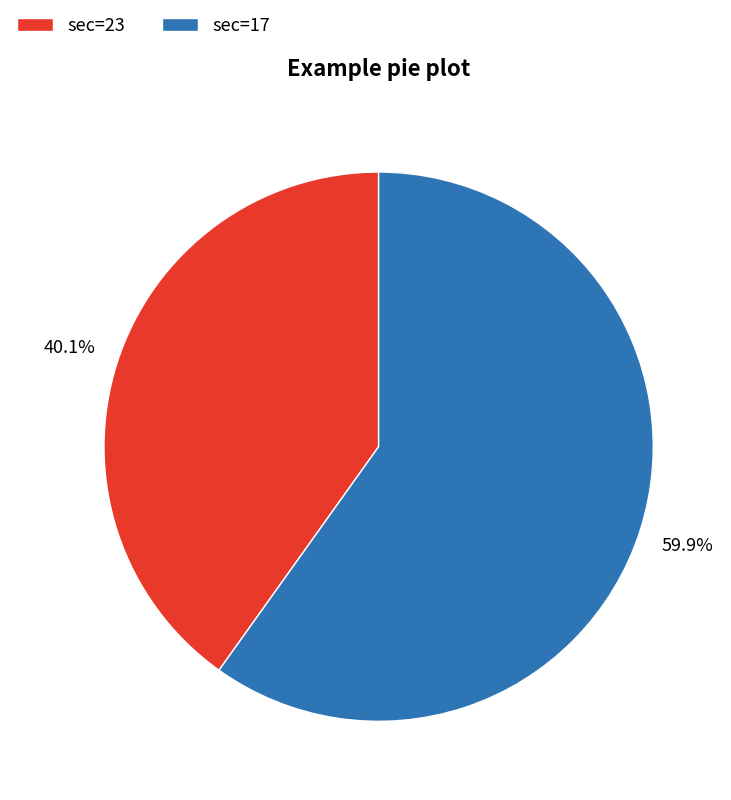

Is there a majority slice in this chart?

Yes